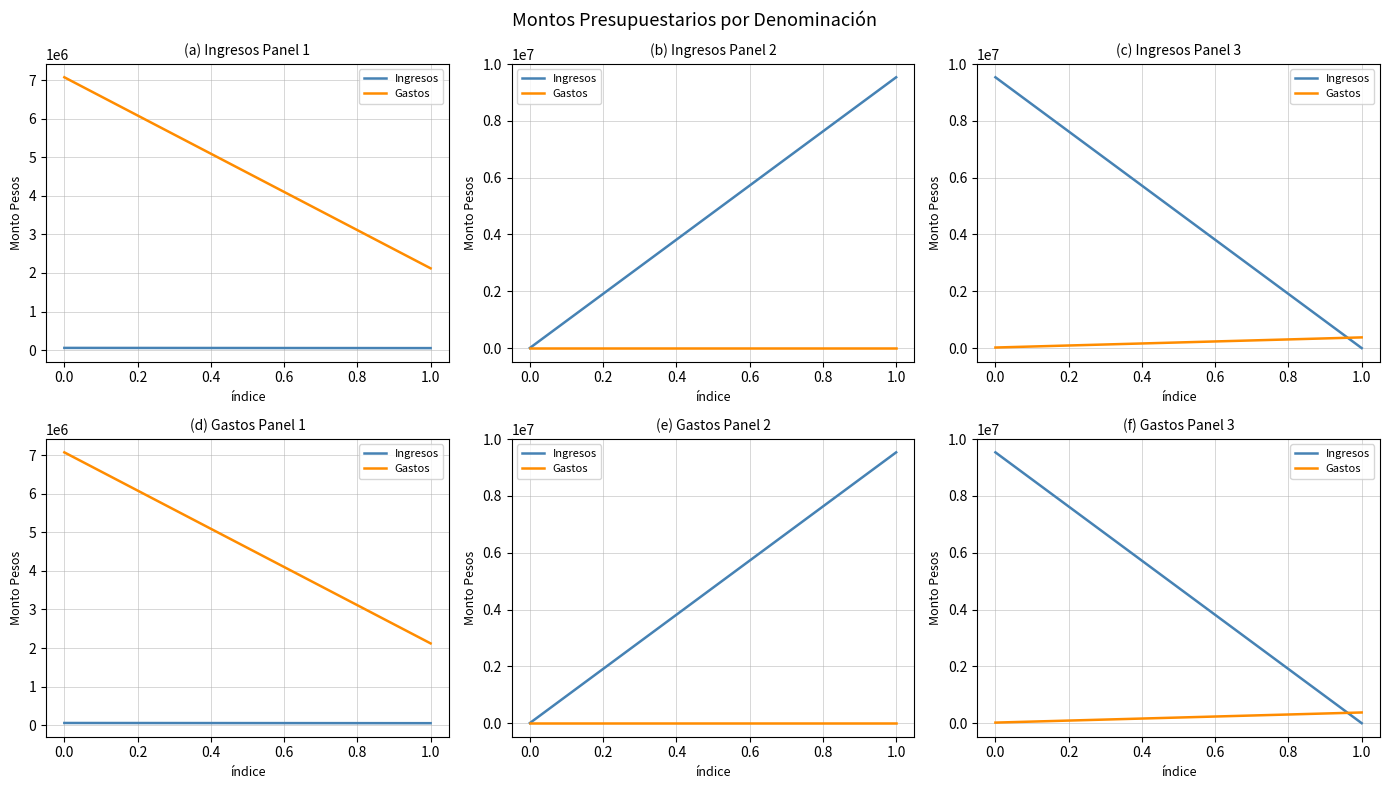

What are all the series names shown in the legend?

Ingresos, Gastos